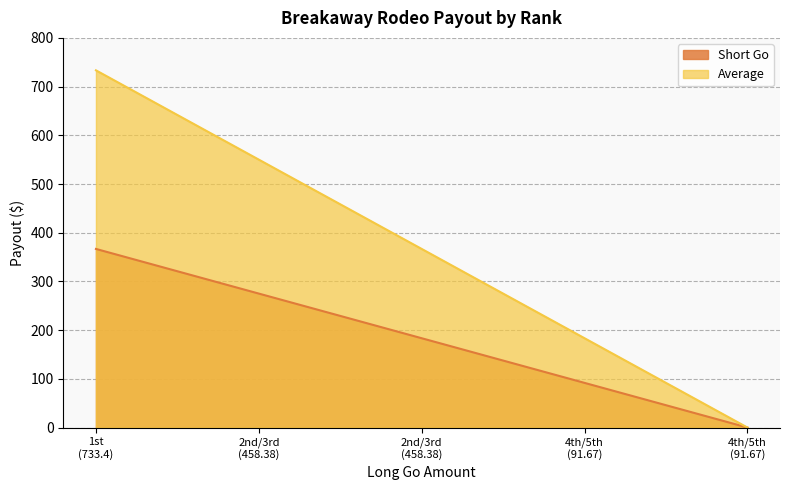

What is the label of the 4th point from the right?

2nd/3rd (458.38)